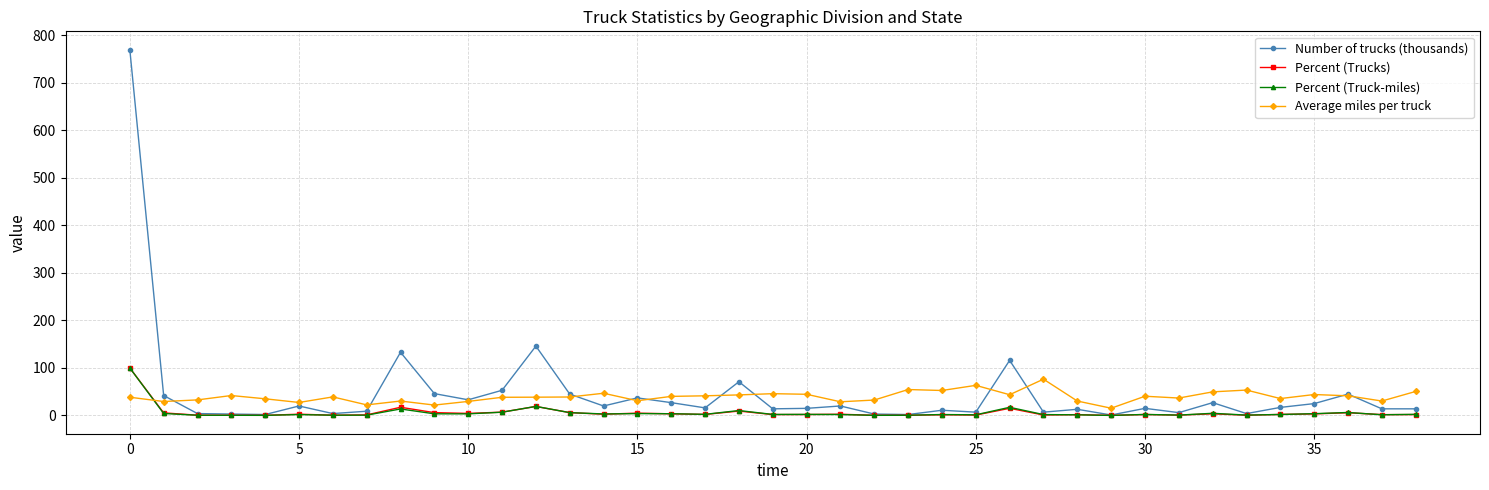

What is the maximum value for Percent (Truck-miles)?

100.0